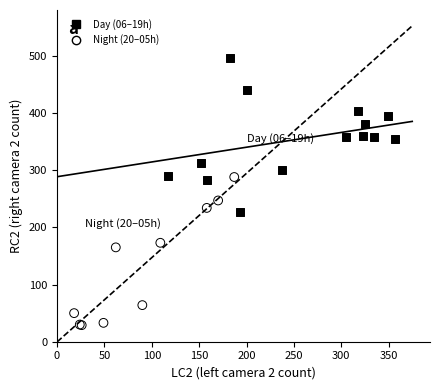

What are all the series names shown in the legend?

Day (06–19h), Night (20–05h)